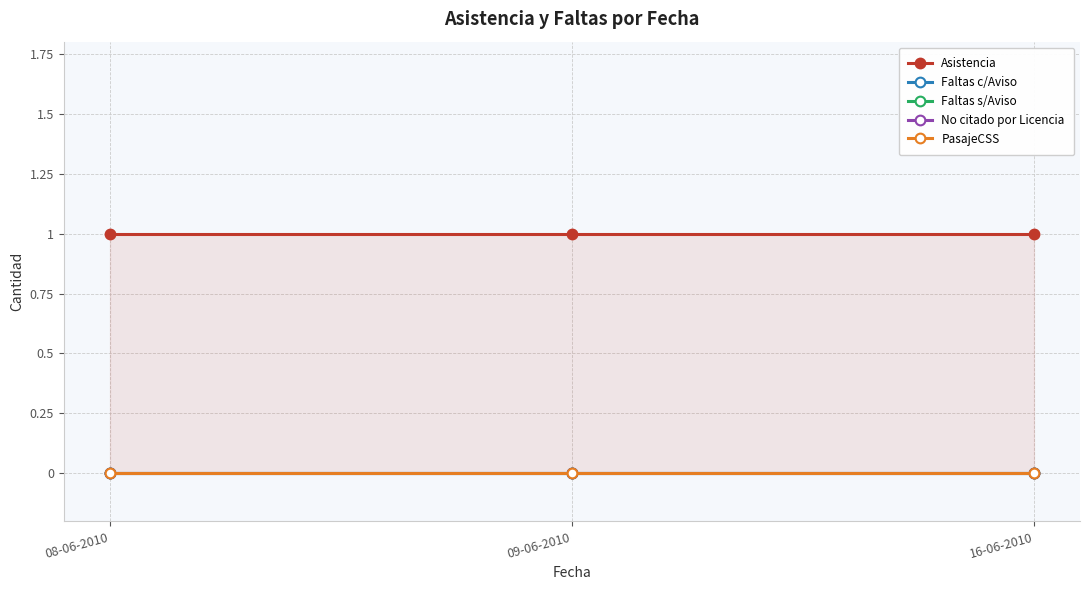

At 08-06-2010, list the series in order from smallest to largest.

Faltas c/Aviso, Faltas s/Aviso, No citado por Licencia, PasajeCSS, Asistencia